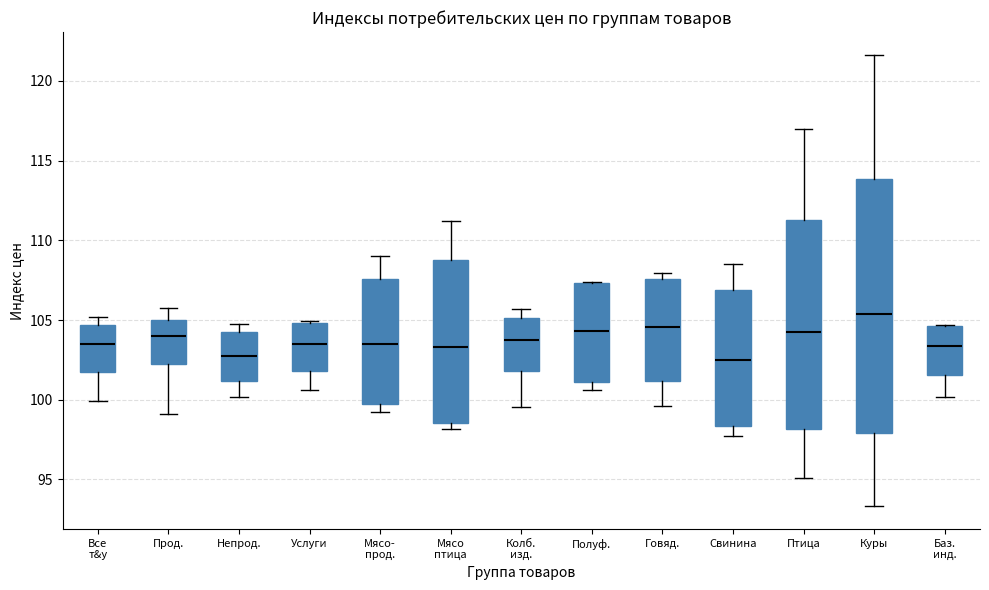

Comparing the boxes themselves (not the whiskers), which one is the tallest?

Куры